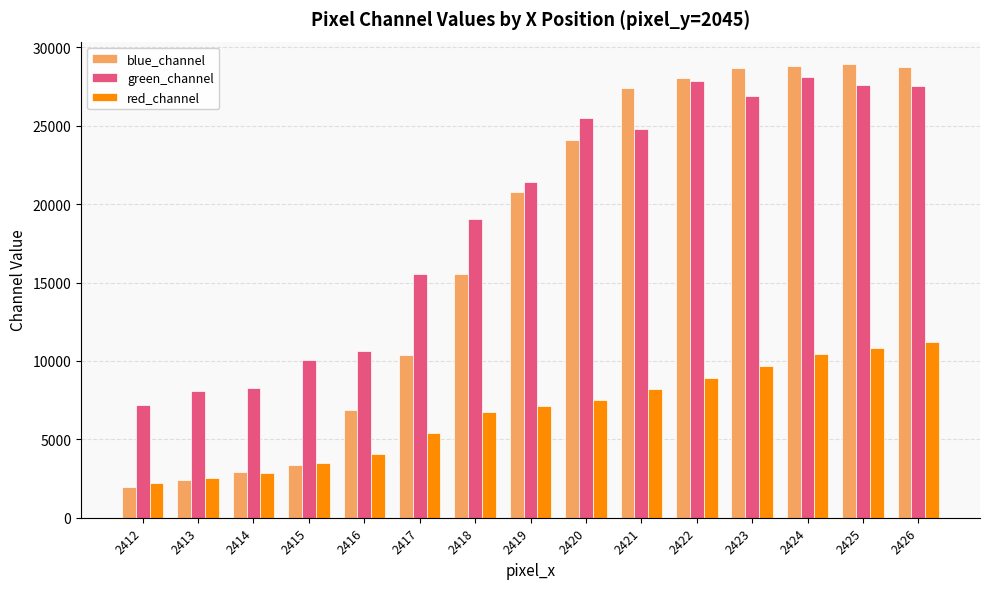

What is the sum of all red_channel values?

101070